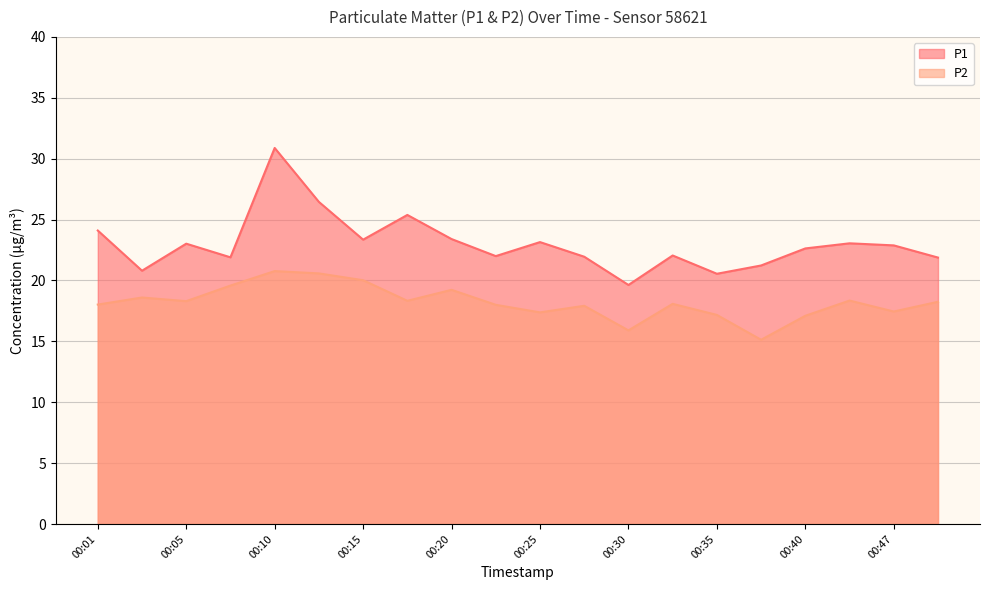

True or false: P2 and P1 intersect in this chart.

False